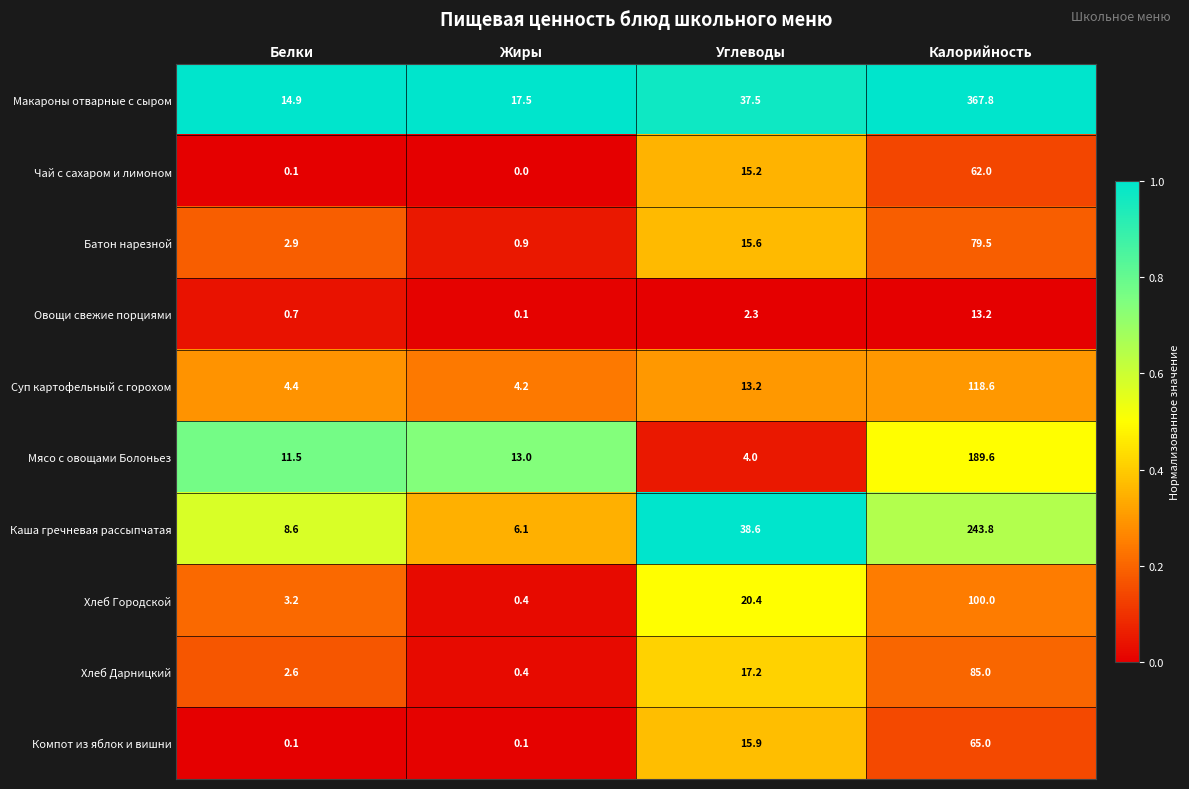

At which category does the chart reach its peak across all series?

Калорийность